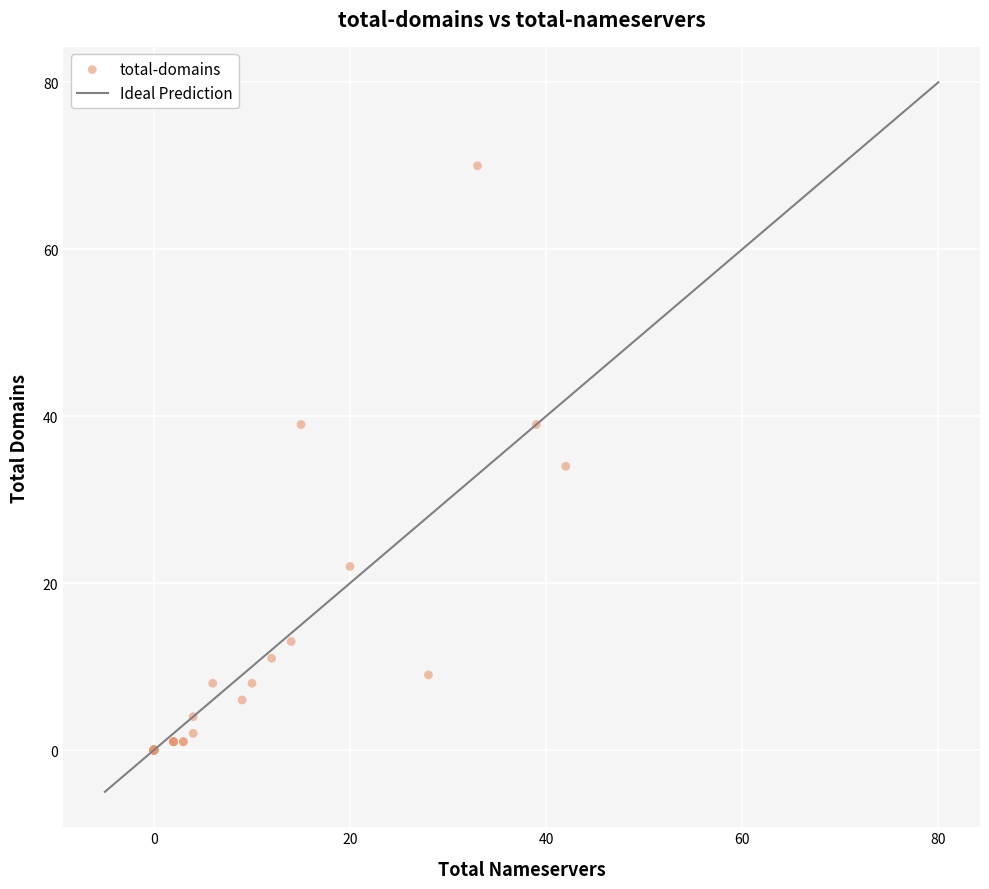

What Y value in the scatter plot is closest to 35?

34